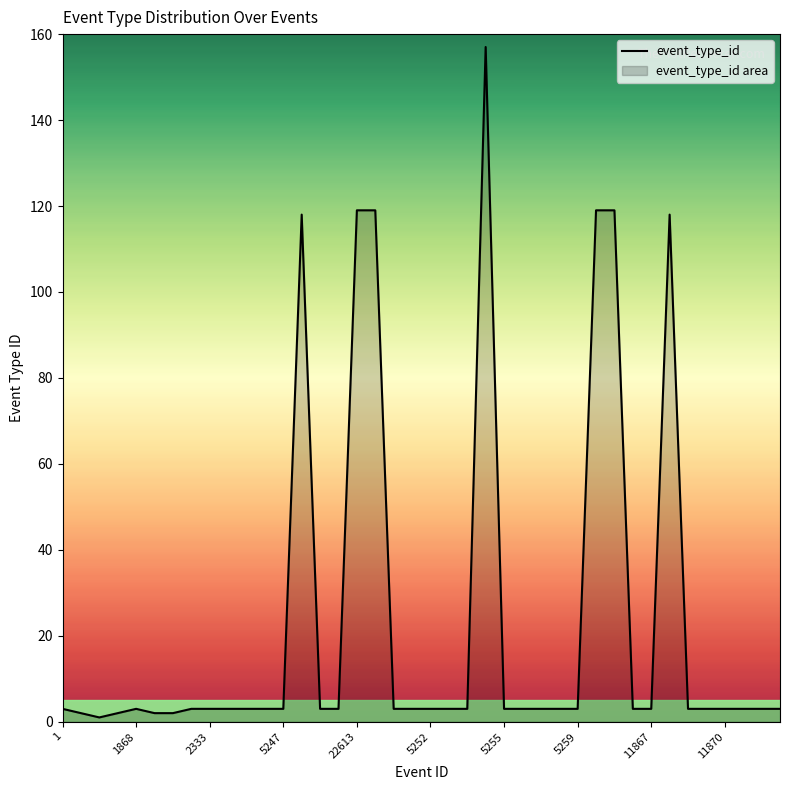

How many points are lower than both their immediate neighbors (excluding endpoints)?

1